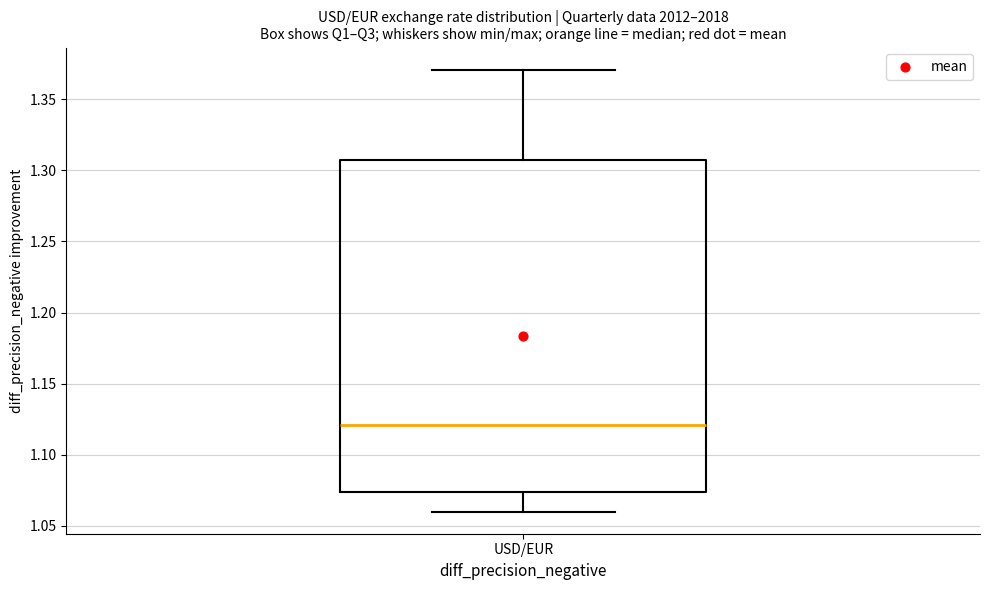

Read this box plot against the y-axis: the position of the median line, the range covered by the box, and the ends of both whiskers. The values are not printed on the chart, so give them approximately, as read against the axis.

median 1.120, box 1.075 to 1.305, whiskers 1.060 to 1.370